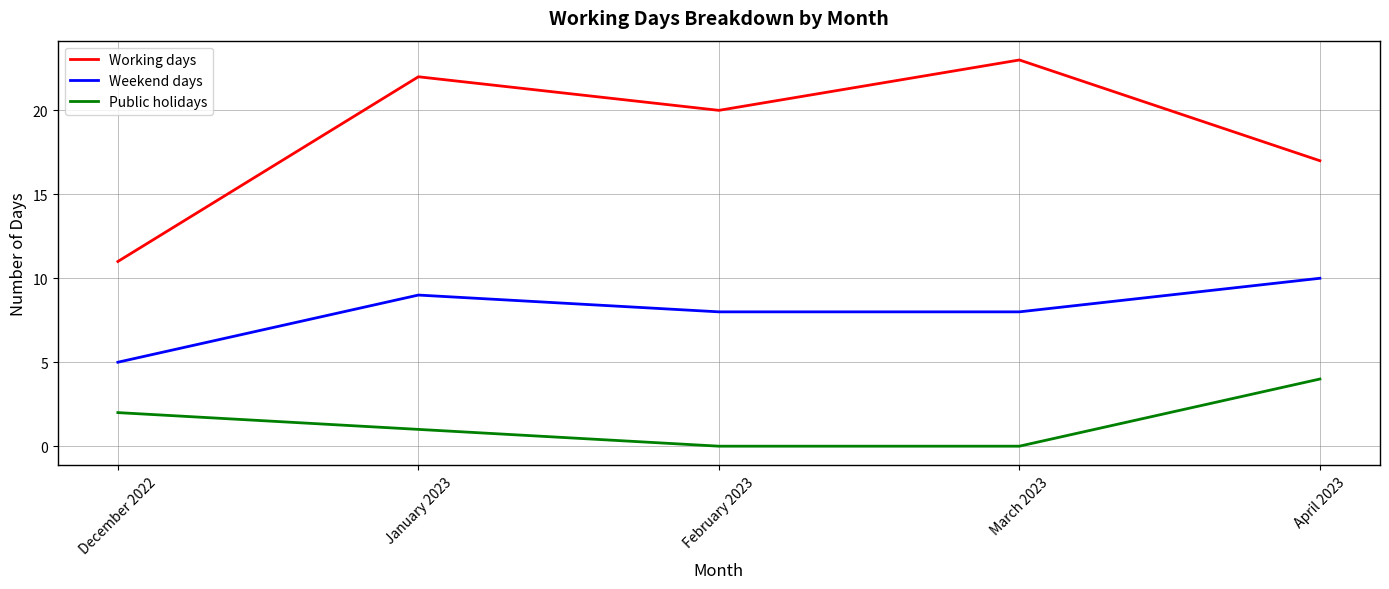

What position from the right is February 2023?

3